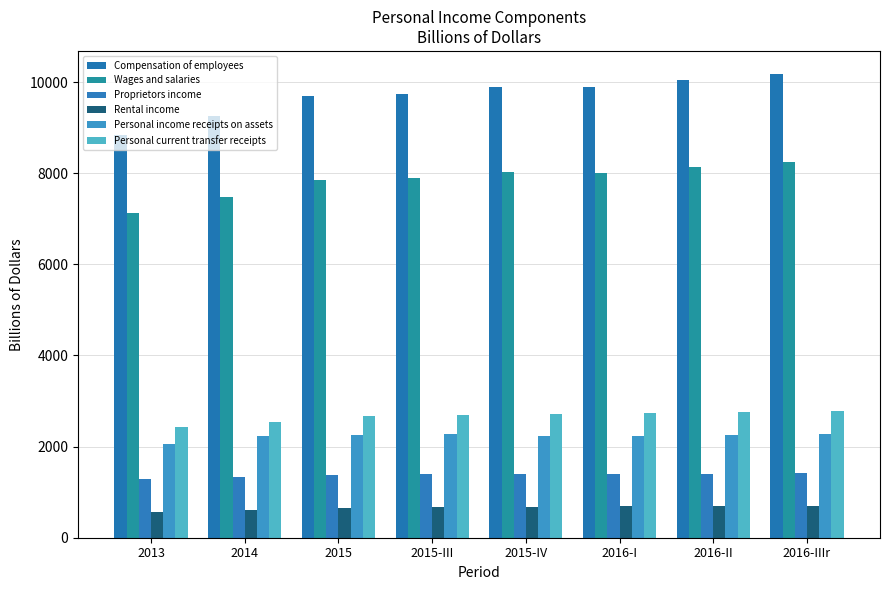

Rank the series by their maximum value, from highest to lowest.

Compensation of employees, Wages and salaries, Personal current transfer receipts, Personal income receipts on assets, Proprietors income, Rental income